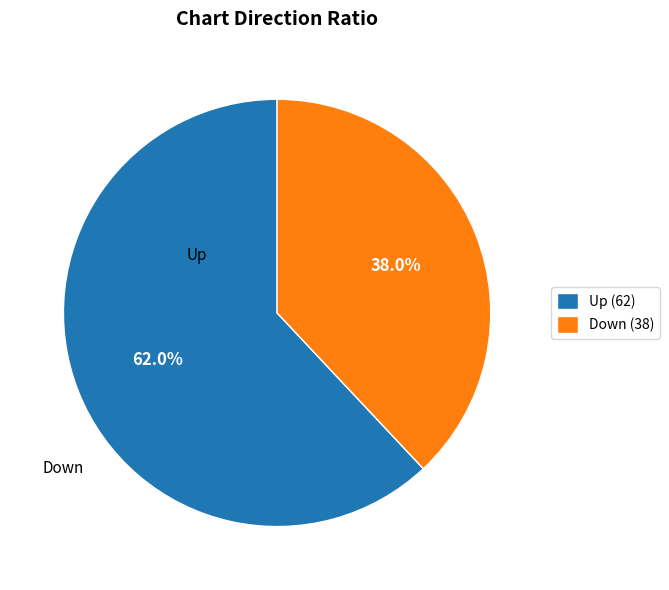

Which category has the smallest portion of the pie?

Down (38)